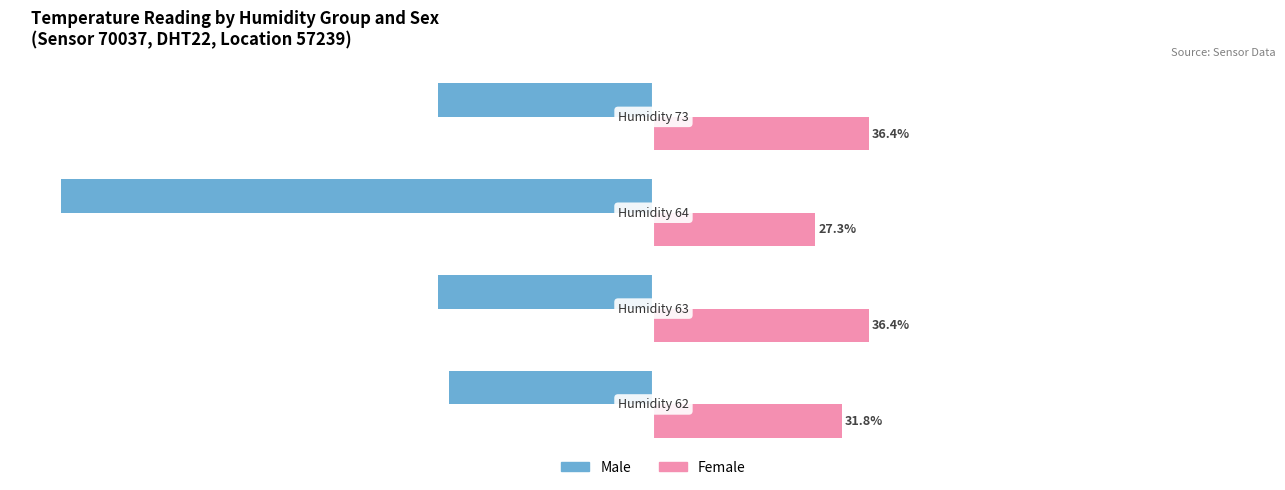

What are all the series names shown in the legend?

Male, Female